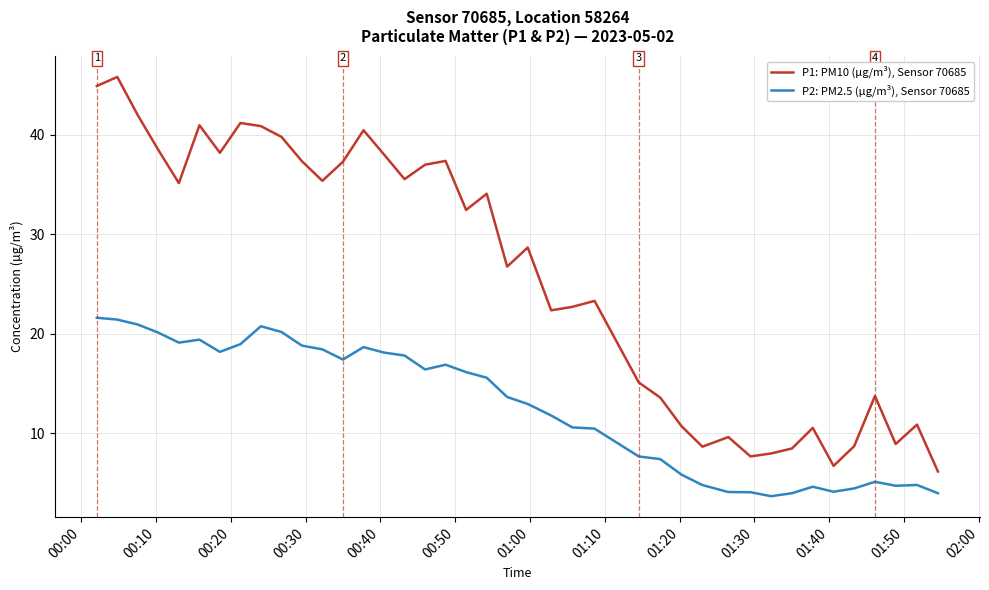

Which series has the largest range (max minus min)?

P1: PM10 (µg/m³), Sensor 70685